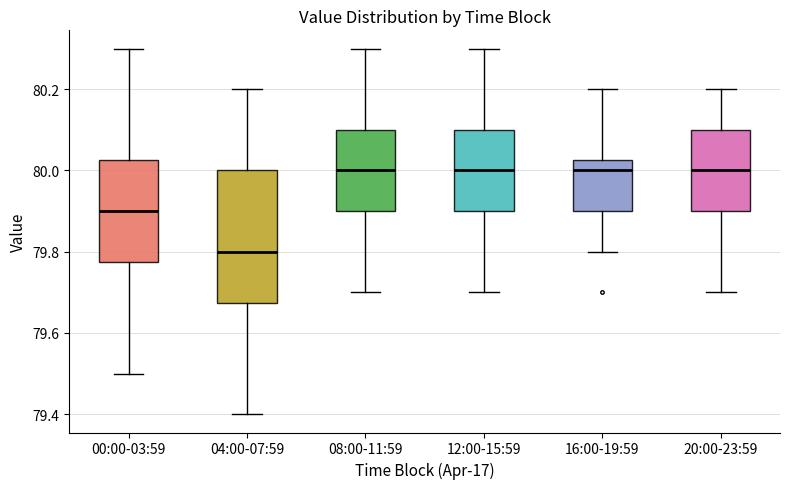

Where does the upper whisker of the box for 16:00-19:59 end on the y-axis? The values are not printed on the chart, so give them approximately, as read against the axis.

80.20